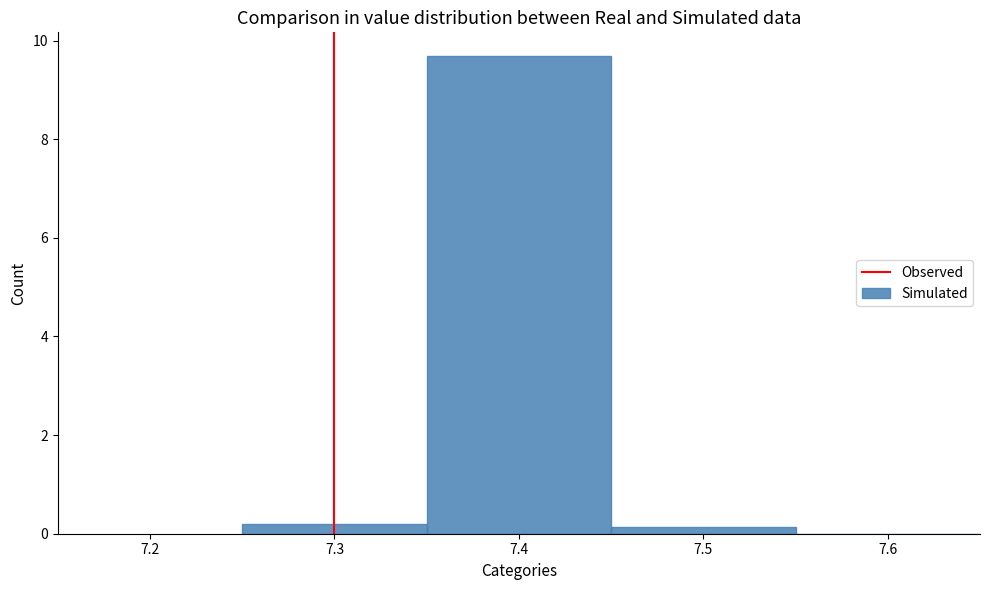

Reading left to right, list every bar in this chart as the range it spans on the x-axis followed by its height. The values are not printed on the chart, so give them approximately, as read against the axis.

7.25 to 7.35: under 0.2
7.35 to 7.45: 9.6
7.45 to 7.55: under 0.2
7.55 to 7.65: 0